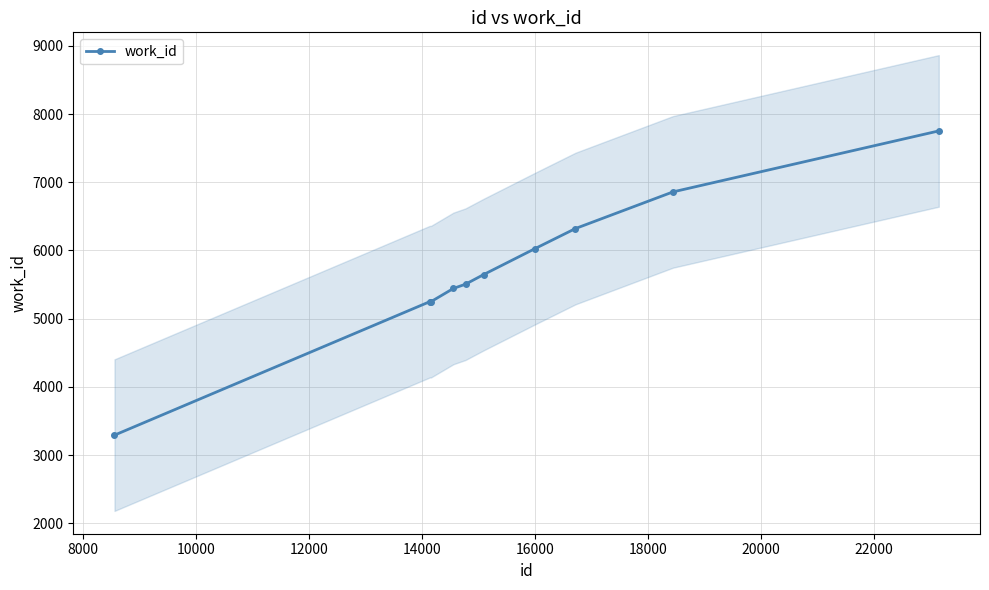

What is the value of the work_id point at the 3rd from the left?

5248